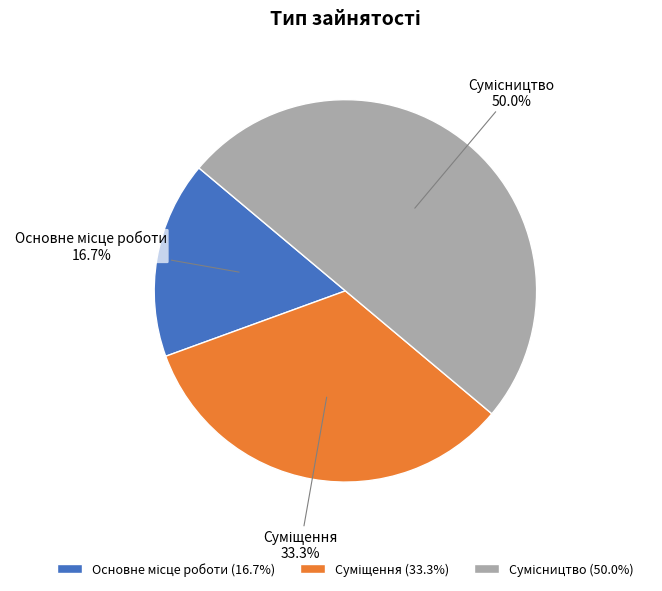

What is the largest slice in the pie chart?

Сумісництво